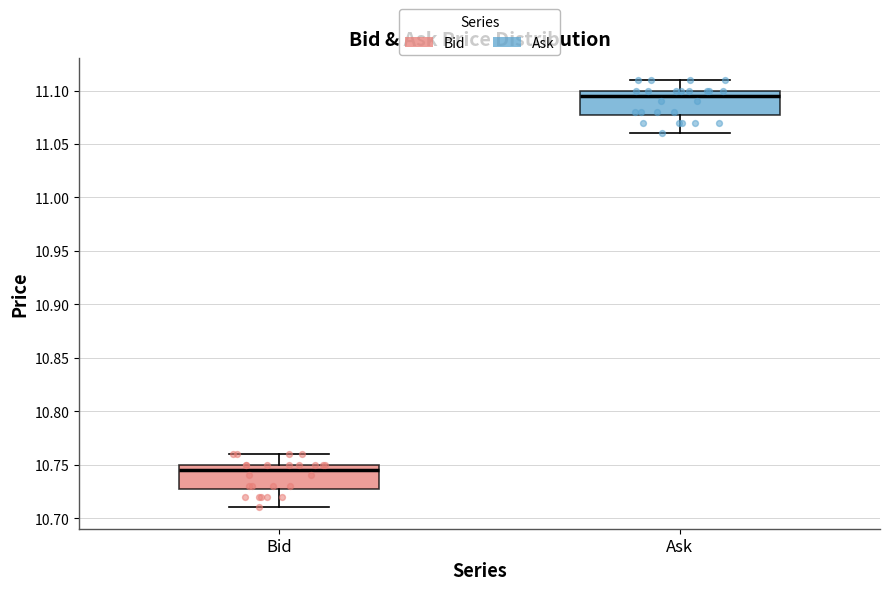

Reading left to right, transcribe this box plot: for each box, give where its median line is, the range the box spans, and where its two whiskers end, as read against the y-axis. The values are not printed on the chart, so give them approximately, as read against the axis.

Bid: median 10.745, box 10.730 to 10.750, whiskers 10.710 to 10.760
Ask: median 11.095, box 11.080 to 11.100, whiskers 11.060 to 11.110